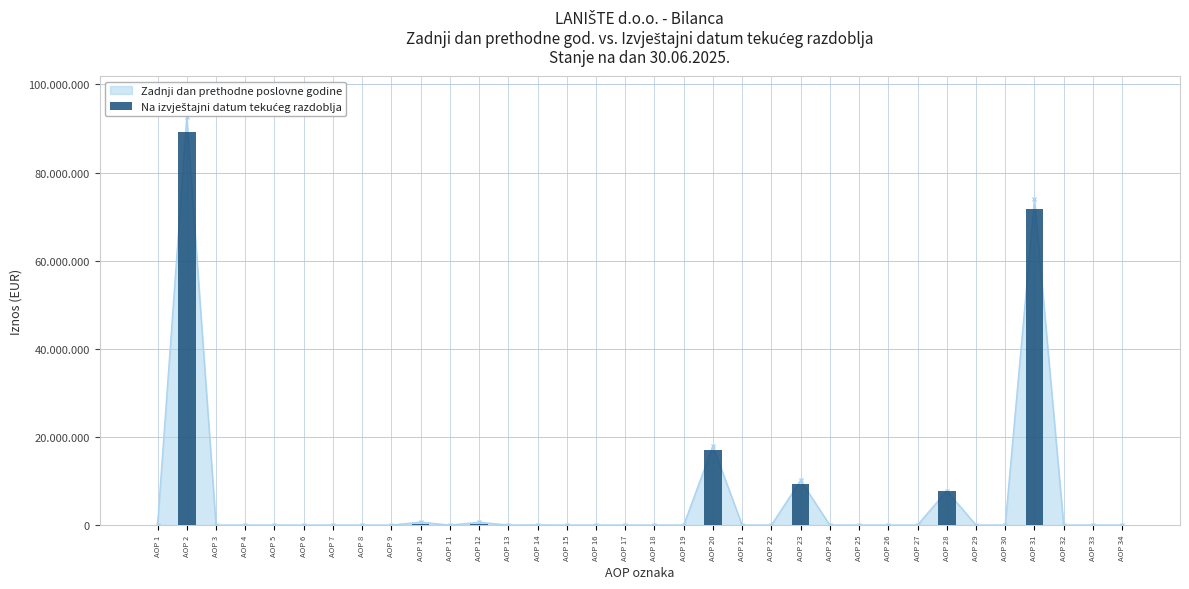

At which label is the value closest to 44629222?

AOP 31